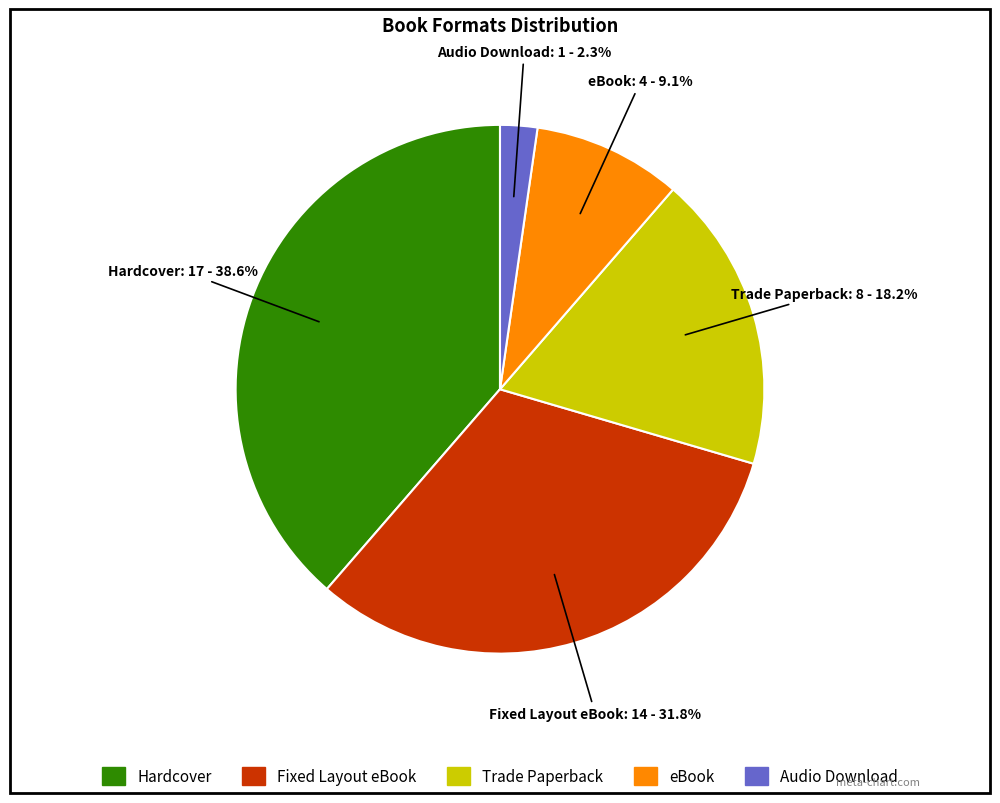

Between eBook and Trade Paperback, which is larger?

Trade Paperback